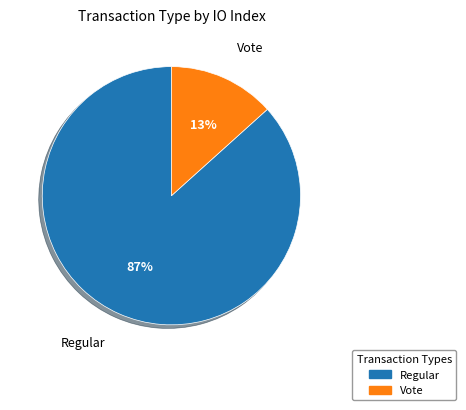

How many segments does this pie chart have?

2